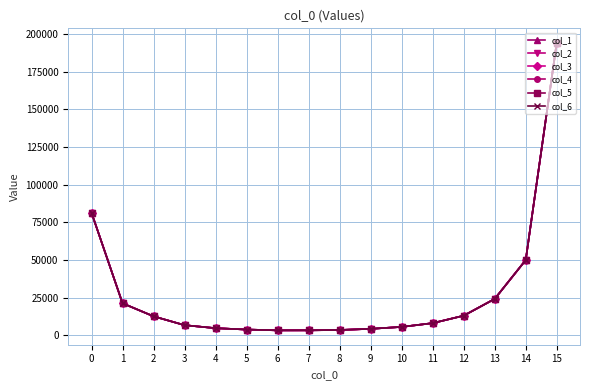

Is this an area chart (filled region under the line)?

No